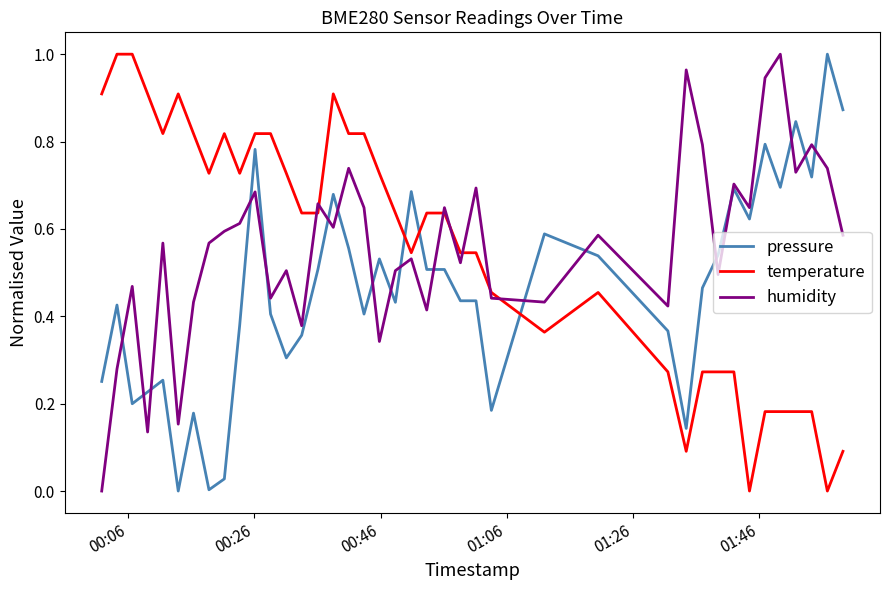

Which series ends up on top after the final intersection of pressure and humidity?

pressure